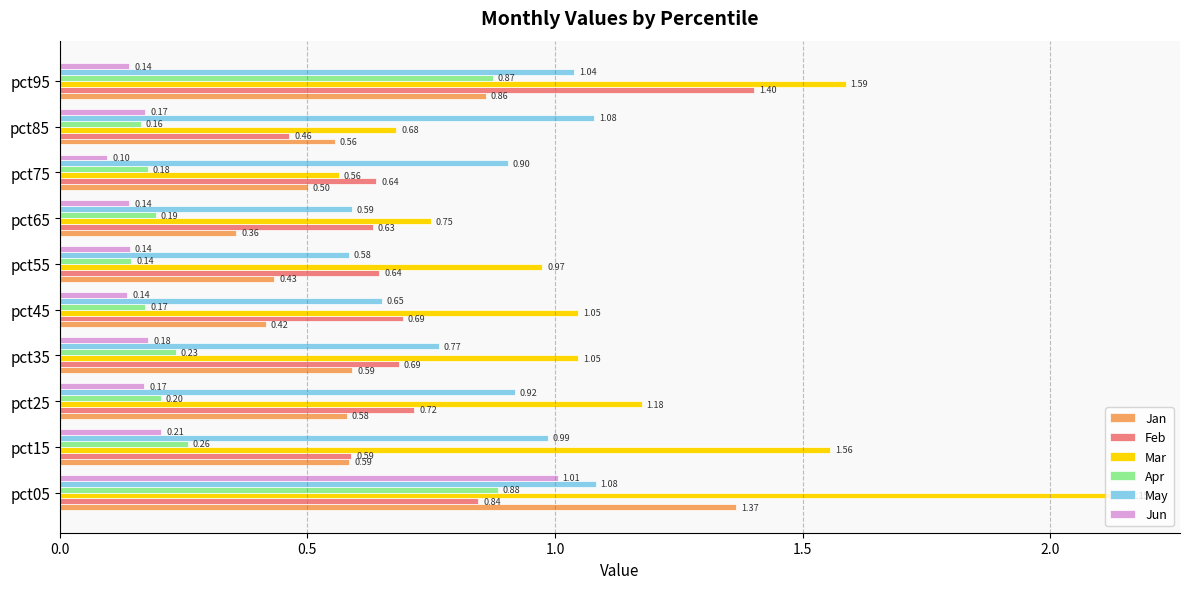

What is the sum of all Apr values?

3.3